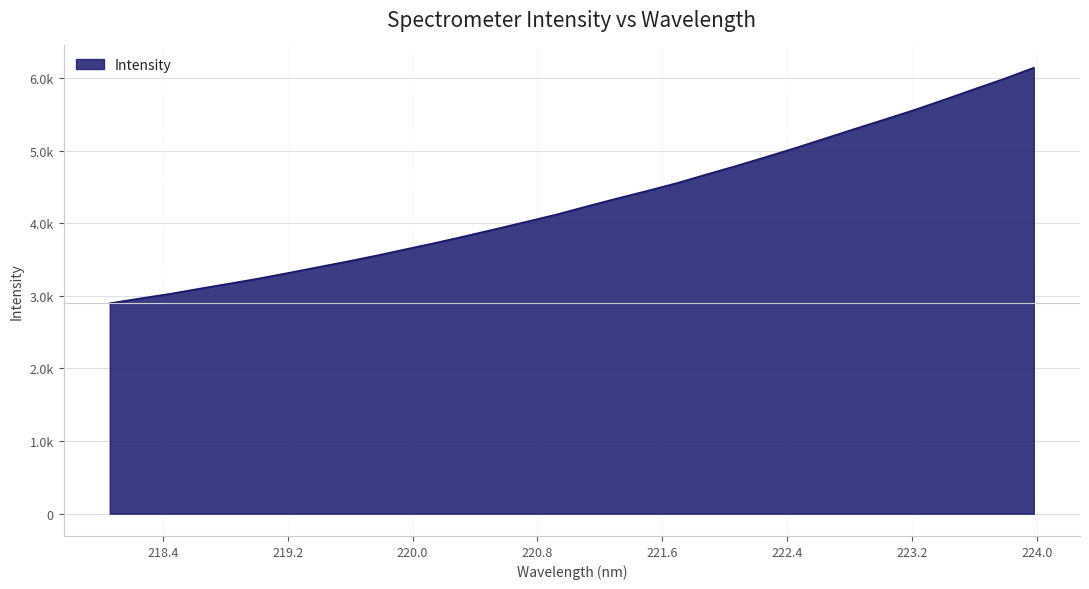

Does the chart have visible grid lines?

Yes